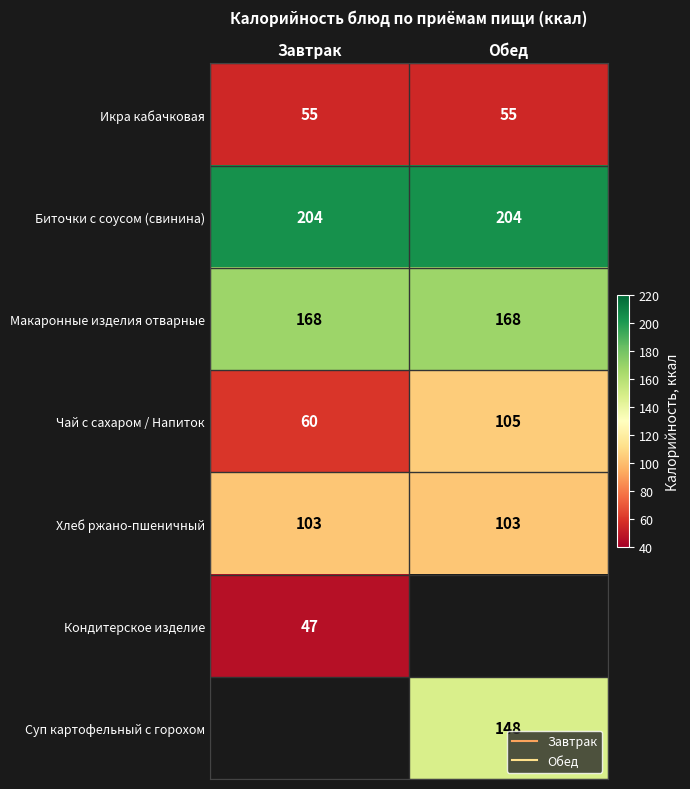

Rank the categories by Макаронные изделия отварные value from highest to lowest.

Завтрак, Обед